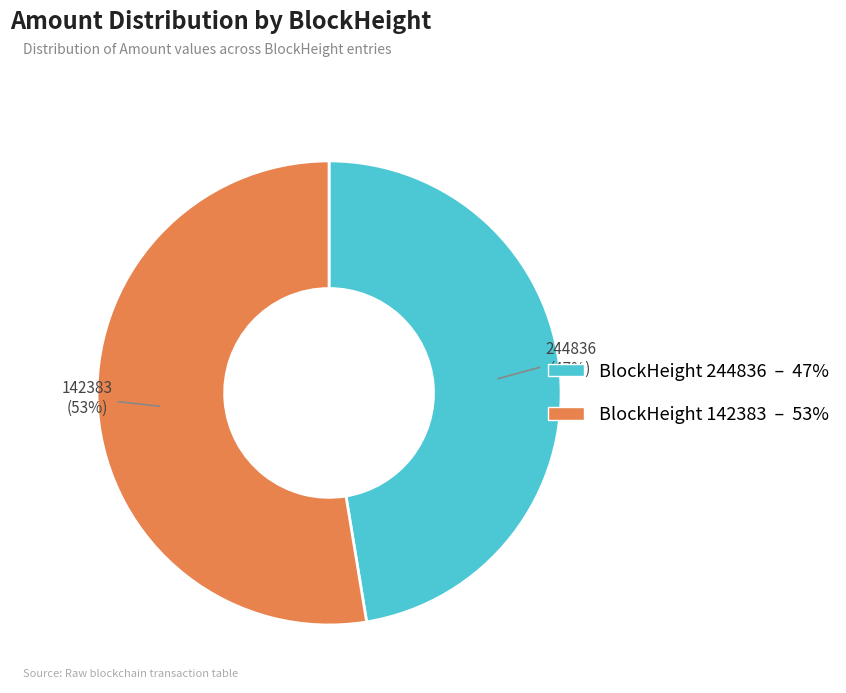

Does any single category account for the majority?

Yes